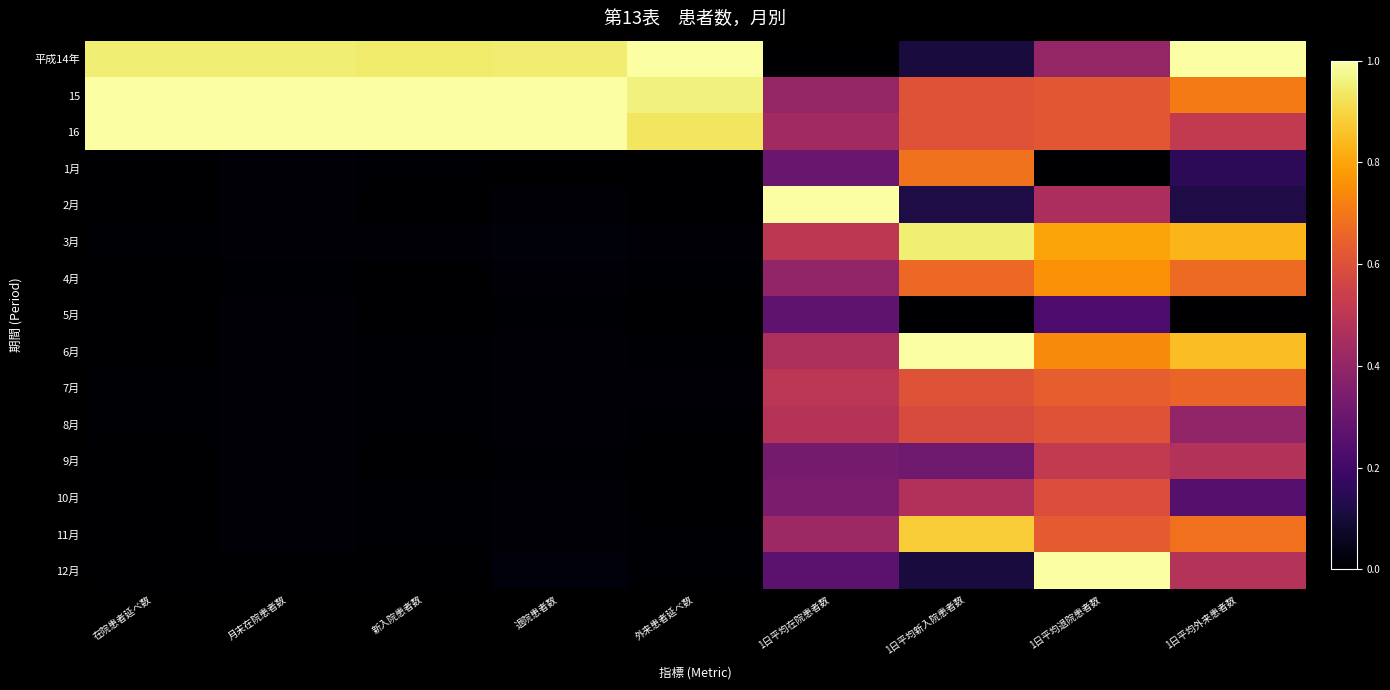

Reading left to right, extract all data points from this chart.

平成14年: 在院患者延べ数=0.9	月末在院患者数=1.0	新入院患者数=0.9	退院患者数=0.9	外来患者延べ数=1.0	1日平均在院患者数=0.0	1日平均新入院患者数=0.1	1日平均退院患者数=0.4	1日平均外来患者数=1.0
15: 在院患者延べ数=1.0	月末在院患者数=1.0	新入院患者数=1.0	退院患者数=1.0	外来患者延べ数=1.0	1日平均在院患者数=0.4	1日平均新入院患者数=0.6	1日平均退院患者数=0.6	1日平均外来患者数=0.7
16: 在院患者延べ数=1.0	月末在院患者数=1.0	新入院患者数=1.0	退院患者数=1.0	外来患者延べ数=0.9	1日平均在院患者数=0.4	1日平均新入院患者数=0.6	1日平均退院患者数=0.6	1日平均外来患者数=0.5
1月: 在院患者延べ数=0.0	月末在院患者数=0.0	新入院患者数=0.0	退院患者数=0.0	外来患者延べ数=0.0	1日平均在院患者数=0.3	1日平均新入院患者数=0.7	1日平均退院患者数=0.0	1日平均外来患者数=0.2
2月: 在院患者延べ数=0.0	月末在院患者数=0.0	新入院患者数=0.0	退院患者数=0.0	外来患者延べ数=0.0	1日平均在院患者数=1.0	1日平均新入院患者数=0.1	1日平均退院患者数=0.5	1日平均外来患者数=0.1
3月: 在院患者延べ数=0.0	月末在院患者数=0.0	新入院患者数=0.0	退院患者数=0.0	外来患者延べ数=0.0	1日平均在院患者数=0.5	1日平均新入院患者数=1.0	1日平均退院患者数=0.8	1日平均外来患者数=0.8
4月: 在院患者延べ数=0.0	月末在院患者数=0.0	新入院患者数=0.0	退院患者数=0.0	外来患者延べ数=0.0	1日平均在院患者数=0.4	1日平均新入院患者数=0.7	1日平均退院患者数=0.8	1日平均外来患者数=0.7
5月: 在院患者延べ数=0.0	月末在院患者数=0.0	新入院患者数=0.0	退院患者数=0.0	外来患者延べ数=0.0	1日平均在院患者数=0.3	1日平均新入院患者数=0.0	1日平均退院患者数=0.2	1日平均外来患者数=0.0
6月: 在院患者延べ数=0.0	月末在院患者数=0.0	新入院患者数=0.0	退院患者数=0.0	外来患者延べ数=0.0	1日平均在院患者数=0.5	1日平均新入院患者数=1.0	1日平均退院患者数=0.7	1日平均外来患者数=0.9
7月: 在院患者延べ数=0.0	月末在院患者数=0.0	新入院患者数=0.0	退院患者数=0.0	外来患者延べ数=0.0	1日平均在院患者数=0.5	1日平均新入院患者数=0.6	1日平均退院患者数=0.6	1日平均外来患者数=0.7
8月: 在院患者延べ数=0.0	月末在院患者数=0.0	新入院患者数=0.0	退院患者数=0.0	外来患者延べ数=0.0	1日平均在院患者数=0.5	1日平均新入院患者数=0.6	1日平均退院患者数=0.6	1日平均外来患者数=0.4
9月: 在院患者延べ数=0.0	月末在院患者数=0.0	新入院患者数=0.0	退院患者数=0.0	外来患者延べ数=0.0	1日平均在院患者数=0.3	1日平均新入院患者数=0.3	1日平均退院患者数=0.5	1日平均外来患者数=0.5
10月: 在院患者延べ数=0.0	月末在院患者数=0.0	新入院患者数=0.0	退院患者数=0.0	外来患者延べ数=0.0	1日平均在院患者数=0.3	1日平均新入院患者数=0.5	1日平均退院患者数=0.6	1日平均外来患者数=0.2
11月: 在院患者延べ数=0.0	月末在院患者数=0.0	新入院患者数=0.0	退院患者数=0.0	外来患者延べ数=0.0	1日平均在院患者数=0.4	1日平均新入院患者数=0.9	1日平均退院患者数=0.6	1日平均外来患者数=0.7
12月: 在院患者延べ数=0.0	月末在院患者数=0.0	新入院患者数=0.0	退院患者数=0.0	外来患者延べ数=0.0	1日平均在院患者数=0.3	1日平均新入院患者数=0.1	1日平均退院患者数=1.0	1日平均外来患者数=0.5